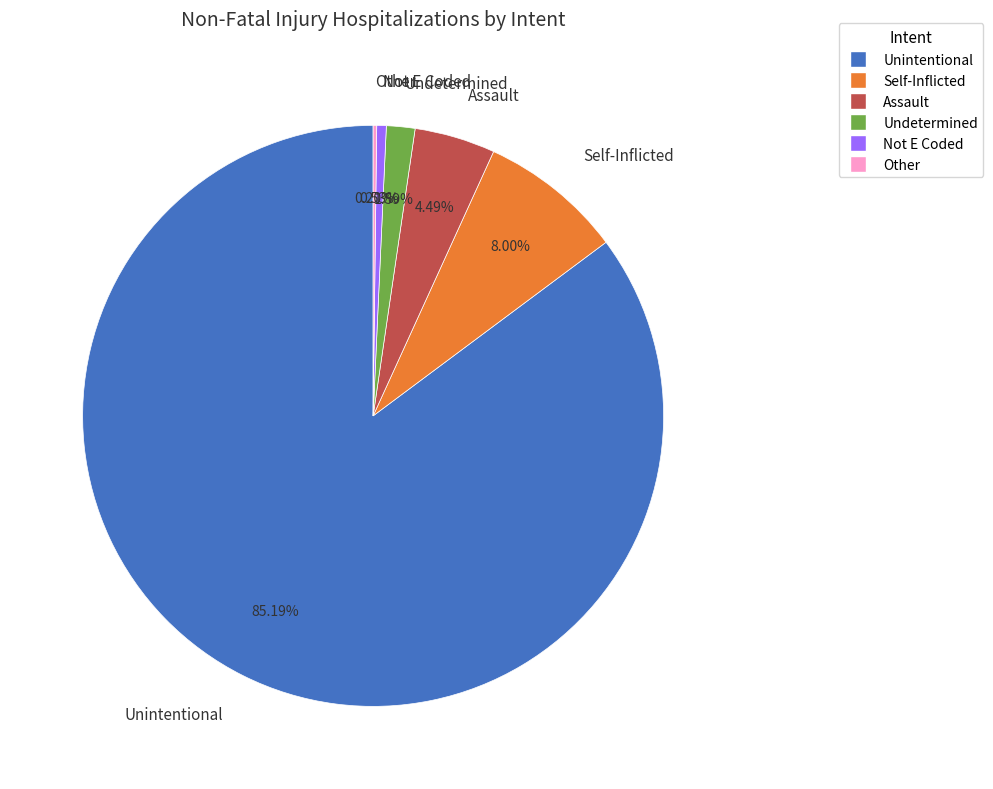

Which category has the biggest portion of the pie?

Unintentional